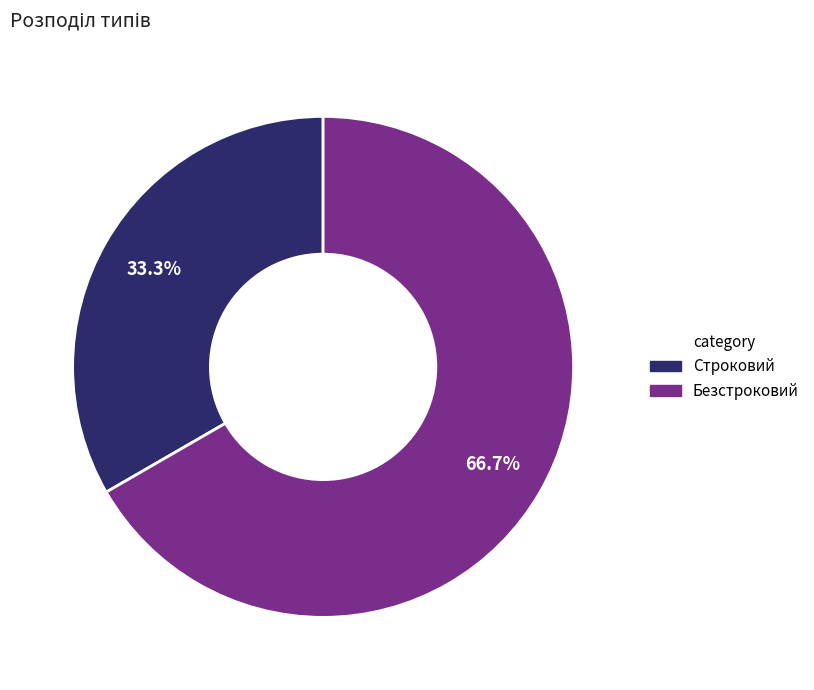

How many slices are in this pie chart?

2